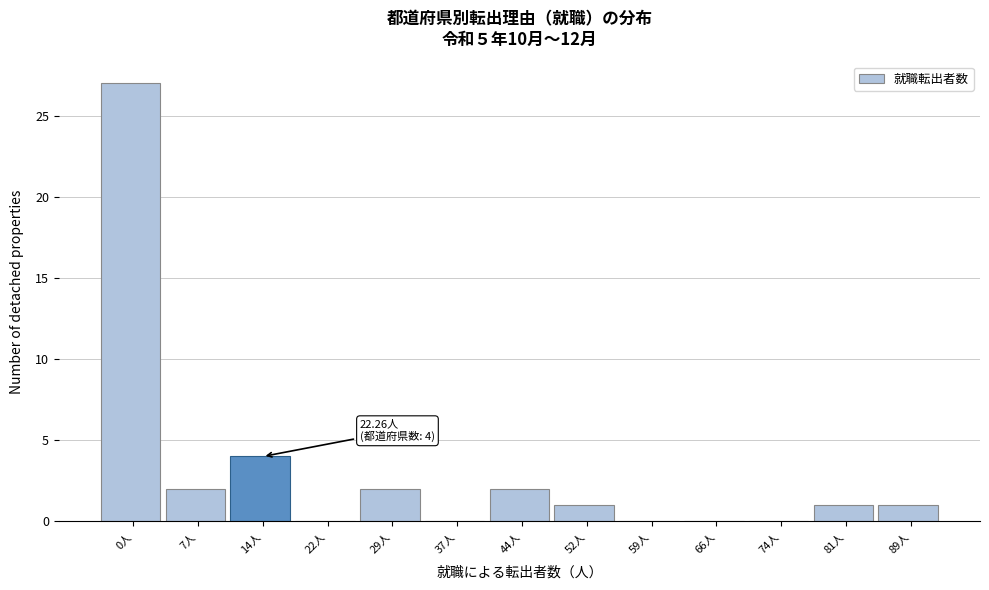

Reading left to right, what are all the values shown in this chart?

0人=27	7人=2	14人=4	22人=0	29人=2	37人=0	44人=2	52人=1	59人=0	66人=0	74人=0	81人=1	89人=1